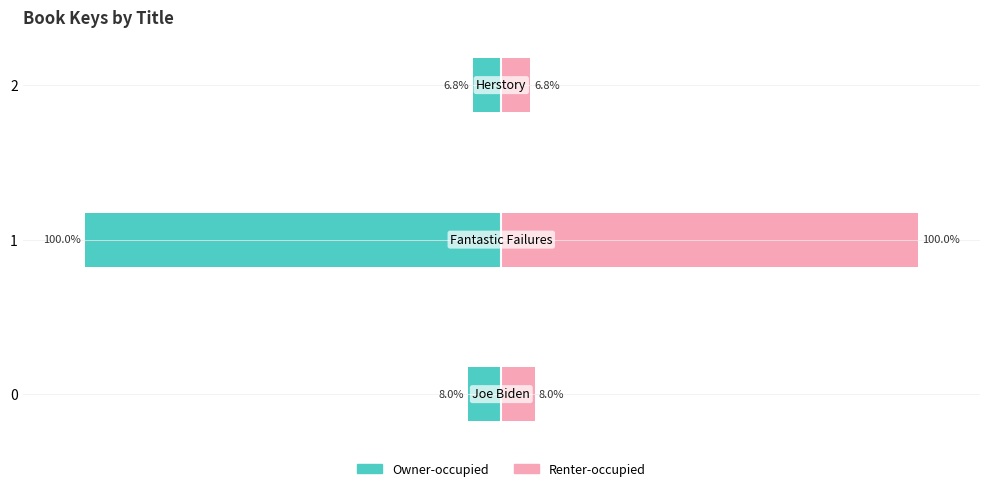

Reading right to left, extract all data points from this chart.

Owner-occupied: -6.8	-100.0	-8.0
Renter-occupied: 6.8	100.0	8.0